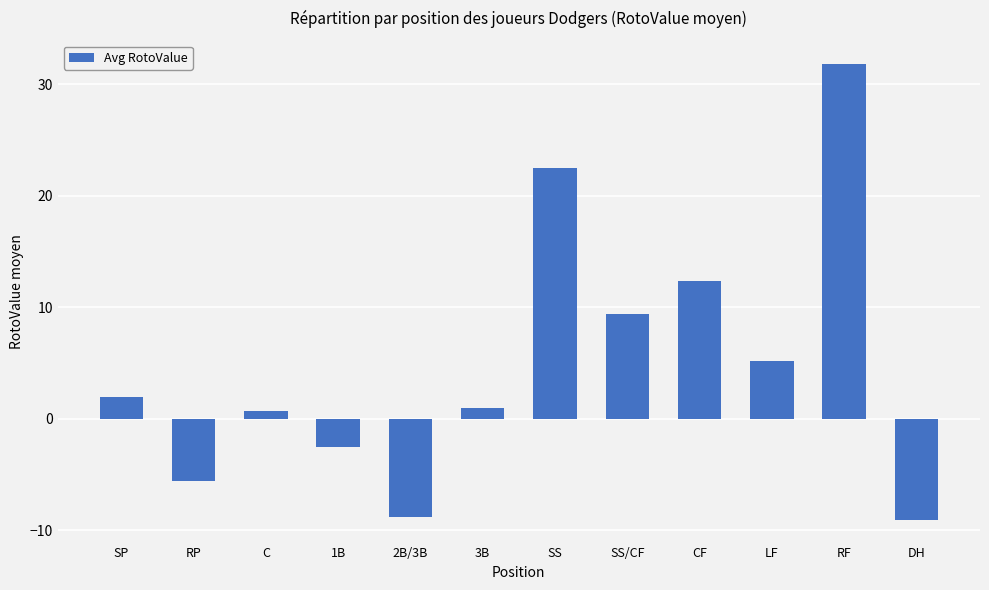

What is the sum of the values at CF and SS/CF?

21.8